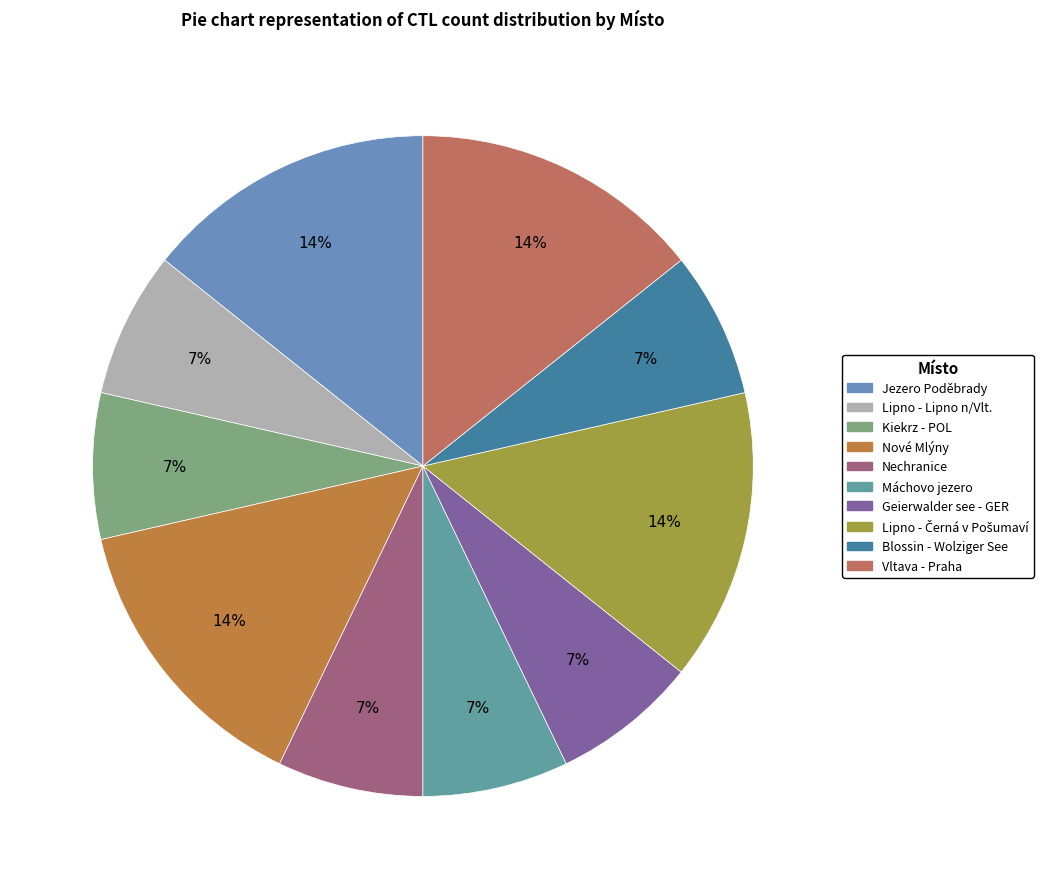

How many segments does this pie chart have?

10